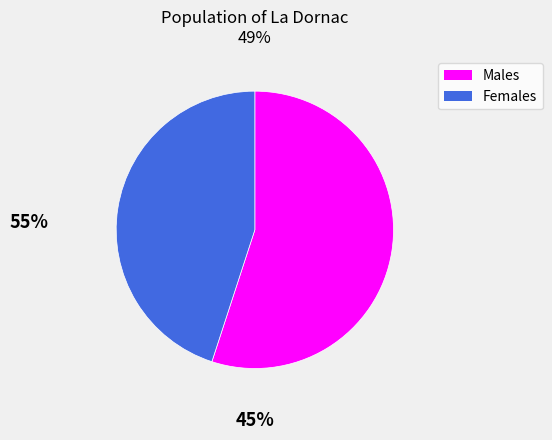

Does any single category account for the majority?

Yes